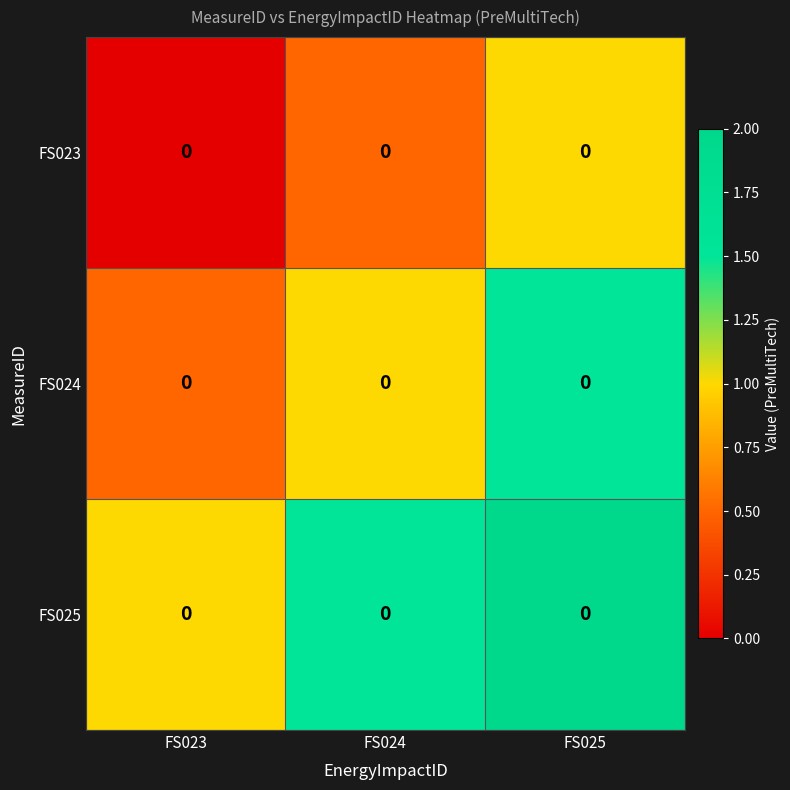

Reading left to right, what are all the values shown in this chart?

FS023: FS023=0.0	FS024=0.0	FS025=0.0
FS024: FS023=0.0	FS024=0.0	FS025=0.0
FS025: FS023=0.0	FS024=0.0	FS025=0.0